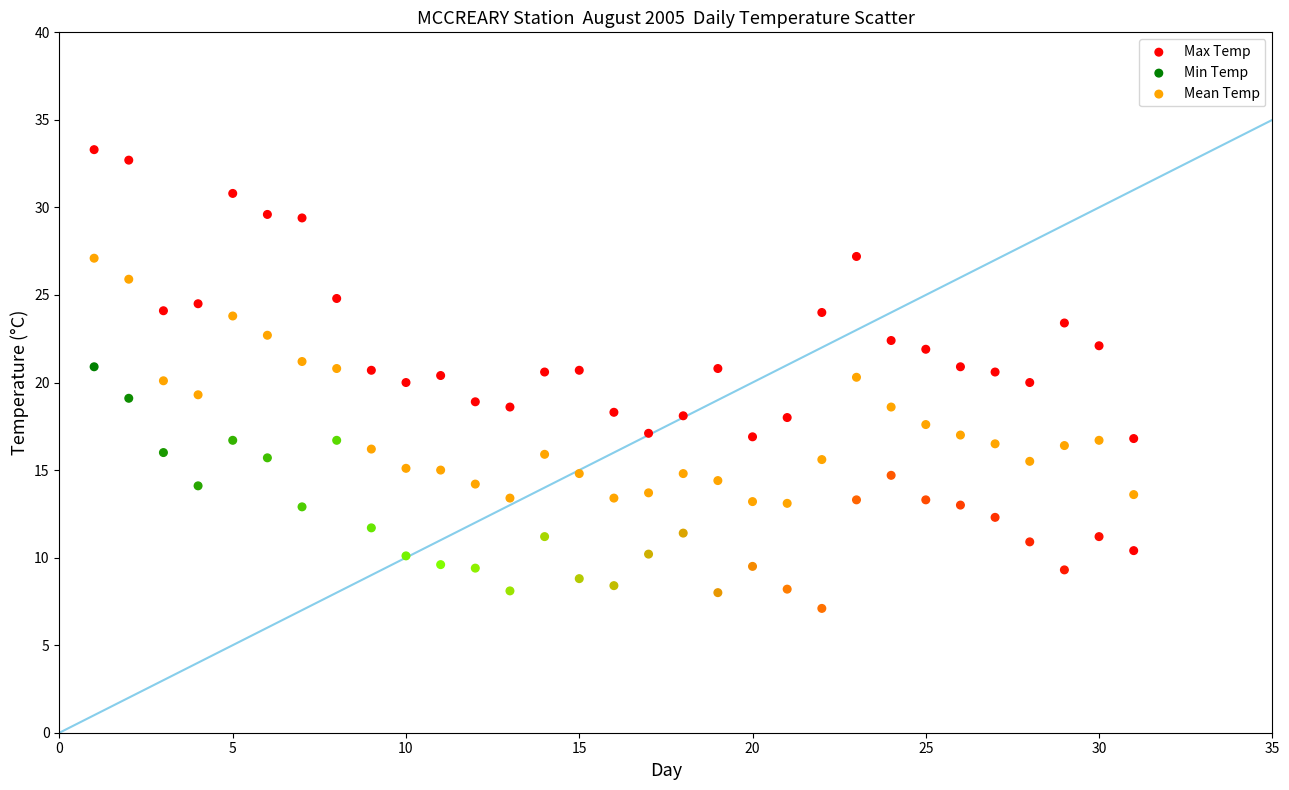

Across all data points, what is the range of X values (max minus min)?

30.0